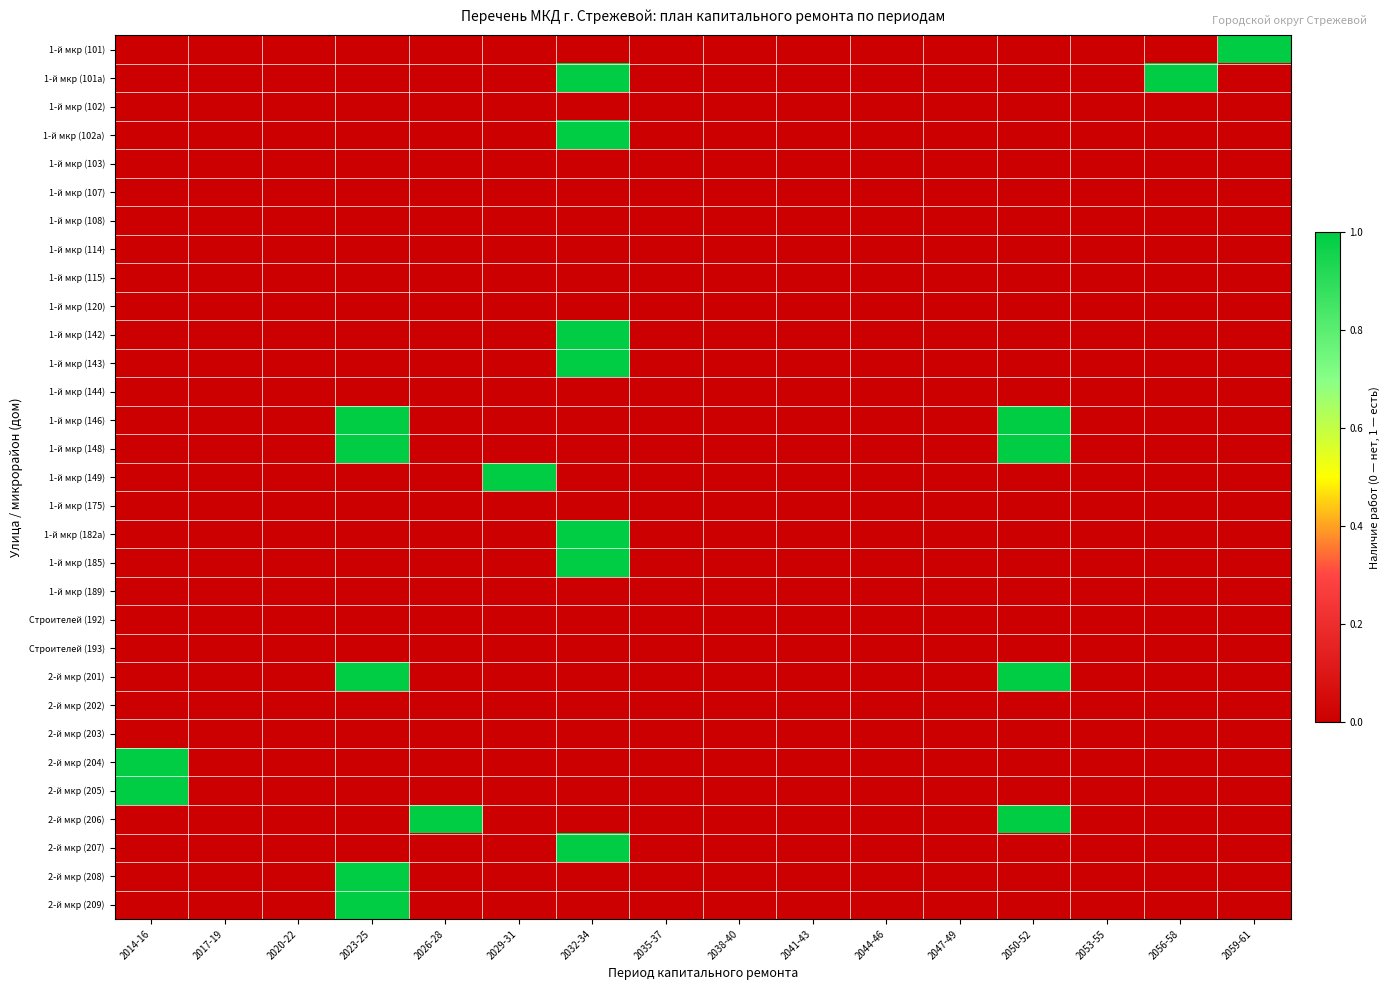

Reading right to left, extract all data points from this chart.

1-й мкр (101): 2059-61=1	2056-58=0	2053-55=0	2050-52=0	2047-49=0	2044-46=0	2041-43=0	2038-40=0	2035-37=0	2032-34=0	2029-31=0	2026-28=0	2023-25=0	2020-22=0	2017-19=0	2014-16=0
1-й мкр (101а): 2059-61=0	2056-58=1	2053-55=0	2050-52=0	2047-49=0	2044-46=0	2041-43=0	2038-40=0	2035-37=0	2032-34=1	2029-31=0	2026-28=0	2023-25=0	2020-22=0	2017-19=0	2014-16=0
1-й мкр (102): 2059-61=0	2056-58=0	2053-55=0	2050-52=0	2047-49=0	2044-46=0	2041-43=0	2038-40=0	2035-37=0	2032-34=0	2029-31=0	2026-28=0	2023-25=0	2020-22=0	2017-19=0	2014-16=0
1-й мкр (102а): 2059-61=0	2056-58=0	2053-55=0	2050-52=0	2047-49=0	2044-46=0	2041-43=0	2038-40=0	2035-37=0	2032-34=1	2029-31=0	2026-28=0	2023-25=0	2020-22=0	2017-19=0	2014-16=0
1-й мкр (103): 2059-61=0	2056-58=0	2053-55=0	2050-52=0	2047-49=0	2044-46=0	2041-43=0	2038-40=0	2035-37=0	2032-34=0	2029-31=0	2026-28=0	2023-25=0	2020-22=0	2017-19=0	2014-16=0
1-й мкр (107): 2059-61=0	2056-58=0	2053-55=0	2050-52=0	2047-49=0	2044-46=0	2041-43=0	2038-40=0	2035-37=0	2032-34=0	2029-31=0	2026-28=0	2023-25=0	2020-22=0	2017-19=0	2014-16=0
1-й мкр (108): 2059-61=0	2056-58=0	2053-55=0	2050-52=0	2047-49=0	2044-46=0	2041-43=0	2038-40=0	2035-37=0	2032-34=0	2029-31=0	2026-28=0	2023-25=0	2020-22=0	2017-19=0	2014-16=0
1-й мкр (114): 2059-61=0	2056-58=0	2053-55=0	2050-52=0	2047-49=0	2044-46=0	2041-43=0	2038-40=0	2035-37=0	2032-34=0	2029-31=0	2026-28=0	2023-25=0	2020-22=0	2017-19=0	2014-16=0
1-й мкр (115): 2059-61=0	2056-58=0	2053-55=0	2050-52=0	2047-49=0	2044-46=0	2041-43=0	2038-40=0	2035-37=0	2032-34=0	2029-31=0	2026-28=0	2023-25=0	2020-22=0	2017-19=0	2014-16=0
1-й мкр (120): 2059-61=0	2056-58=0	2053-55=0	2050-52=0	2047-49=0	2044-46=0	2041-43=0	2038-40=0	2035-37=0	2032-34=0	2029-31=0	2026-28=0	2023-25=0	2020-22=0	2017-19=0	2014-16=0
1-й мкр (142): 2059-61=0	2056-58=0	2053-55=0	2050-52=0	2047-49=0	2044-46=0	2041-43=0	2038-40=0	2035-37=0	2032-34=1	2029-31=0	2026-28=0	2023-25=0	2020-22=0	2017-19=0	2014-16=0
1-й мкр (143): 2059-61=0	2056-58=0	2053-55=0	2050-52=0	2047-49=0	2044-46=0	2041-43=0	2038-40=0	2035-37=0	2032-34=1	2029-31=0	2026-28=0	2023-25=0	2020-22=0	2017-19=0	2014-16=0
1-й мкр (144): 2059-61=0	2056-58=0	2053-55=0	2050-52=0	2047-49=0	2044-46=0	2041-43=0	2038-40=0	2035-37=0	2032-34=0	2029-31=0	2026-28=0	2023-25=0	2020-22=0	2017-19=0	2014-16=0
1-й мкр (146): 2059-61=0	2056-58=0	2053-55=0	2050-52=1	2047-49=0	2044-46=0	2041-43=0	2038-40=0	2035-37=0	2032-34=0	2029-31=0	2026-28=0	2023-25=1	2020-22=0	2017-19=0	2014-16=0
1-й мкр (148): 2059-61=0	2056-58=0	2053-55=0	2050-52=1	2047-49=0	2044-46=0	2041-43=0	2038-40=0	2035-37=0	2032-34=0	2029-31=0	2026-28=0	2023-25=1	2020-22=0	2017-19=0	2014-16=0
1-й мкр (149): 2059-61=0	2056-58=0	2053-55=0	2050-52=0	2047-49=0	2044-46=0	2041-43=0	2038-40=0	2035-37=0	2032-34=0	2029-31=1	2026-28=0	2023-25=0	2020-22=0	2017-19=0	2014-16=0
1-й мкр (175): 2059-61=0	2056-58=0	2053-55=0	2050-52=0	2047-49=0	2044-46=0	2041-43=0	2038-40=0	2035-37=0	2032-34=0	2029-31=0	2026-28=0	2023-25=0	2020-22=0	2017-19=0	2014-16=0
1-й мкр (182а): 2059-61=0	2056-58=0	2053-55=0	2050-52=0	2047-49=0	2044-46=0	2041-43=0	2038-40=0	2035-37=0	2032-34=1	2029-31=0	2026-28=0	2023-25=0	2020-22=0	2017-19=0	2014-16=0
1-й мкр (185): 2059-61=0	2056-58=0	2053-55=0	2050-52=0	2047-49=0	2044-46=0	2041-43=0	2038-40=0	2035-37=0	2032-34=1	2029-31=0	2026-28=0	2023-25=0	2020-22=0	2017-19=0	2014-16=0
1-й мкр (189): 2059-61=0	2056-58=0	2053-55=0	2050-52=0	2047-49=0	2044-46=0	2041-43=0	2038-40=0	2035-37=0	2032-34=0	2029-31=0	2026-28=0	2023-25=0	2020-22=0	2017-19=0	2014-16=0
Строителей (192): 2059-61=0	2056-58=0	2053-55=0	2050-52=0	2047-49=0	2044-46=0	2041-43=0	2038-40=0	2035-37=0	2032-34=0	2029-31=0	2026-28=0	2023-25=0	2020-22=0	2017-19=0	2014-16=0
Строителей (193): 2059-61=0	2056-58=0	2053-55=0	2050-52=0	2047-49=0	2044-46=0	2041-43=0	2038-40=0	2035-37=0	2032-34=0	2029-31=0	2026-28=0	2023-25=0	2020-22=0	2017-19=0	2014-16=0
2-й мкр (201): 2059-61=0	2056-58=0	2053-55=0	2050-52=1	2047-49=0	2044-46=0	2041-43=0	2038-40=0	2035-37=0	2032-34=0	2029-31=0	2026-28=0	2023-25=1	2020-22=0	2017-19=0	2014-16=0
2-й мкр (202): 2059-61=0	2056-58=0	2053-55=0	2050-52=0	2047-49=0	2044-46=0	2041-43=0	2038-40=0	2035-37=0	2032-34=0	2029-31=0	2026-28=0	2023-25=0	2020-22=0	2017-19=0	2014-16=0
2-й мкр (203): 2059-61=0	2056-58=0	2053-55=0	2050-52=0	2047-49=0	2044-46=0	2041-43=0	2038-40=0	2035-37=0	2032-34=0	2029-31=0	2026-28=0	2023-25=0	2020-22=0	2017-19=0	2014-16=0
2-й мкр (204): 2059-61=0	2056-58=0	2053-55=0	2050-52=0	2047-49=0	2044-46=0	2041-43=0	2038-40=0	2035-37=0	2032-34=0	2029-31=0	2026-28=0	2023-25=0	2020-22=0	2017-19=0	2014-16=1
2-й мкр (205): 2059-61=0	2056-58=0	2053-55=0	2050-52=0	2047-49=0	2044-46=0	2041-43=0	2038-40=0	2035-37=0	2032-34=0	2029-31=0	2026-28=0	2023-25=0	2020-22=0	2017-19=0	2014-16=1
2-й мкр (206): 2059-61=0	2056-58=0	2053-55=0	2050-52=1	2047-49=0	2044-46=0	2041-43=0	2038-40=0	2035-37=0	2032-34=0	2029-31=0	2026-28=1	2023-25=0	2020-22=0	2017-19=0	2014-16=0
2-й мкр (207): 2059-61=0	2056-58=0	2053-55=0	2050-52=0	2047-49=0	2044-46=0	2041-43=0	2038-40=0	2035-37=0	2032-34=1	2029-31=0	2026-28=0	2023-25=0	2020-22=0	2017-19=0	2014-16=0
2-й мкр (208): 2059-61=0	2056-58=0	2053-55=0	2050-52=0	2047-49=0	2044-46=0	2041-43=0	2038-40=0	2035-37=0	2032-34=0	2029-31=0	2026-28=0	2023-25=1	2020-22=0	2017-19=0	2014-16=0
2-й мкр (209): 2059-61=0	2056-58=0	2053-55=0	2050-52=0	2047-49=0	2044-46=0	2041-43=0	2038-40=0	2035-37=0	2032-34=0	2029-31=0	2026-28=0	2023-25=1	2020-22=0	2017-19=0	2014-16=0